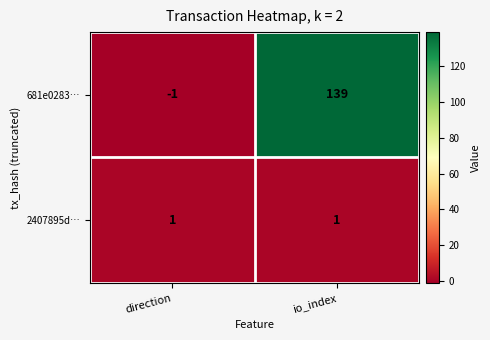

At how many categories does at least one series exceed 107?

1